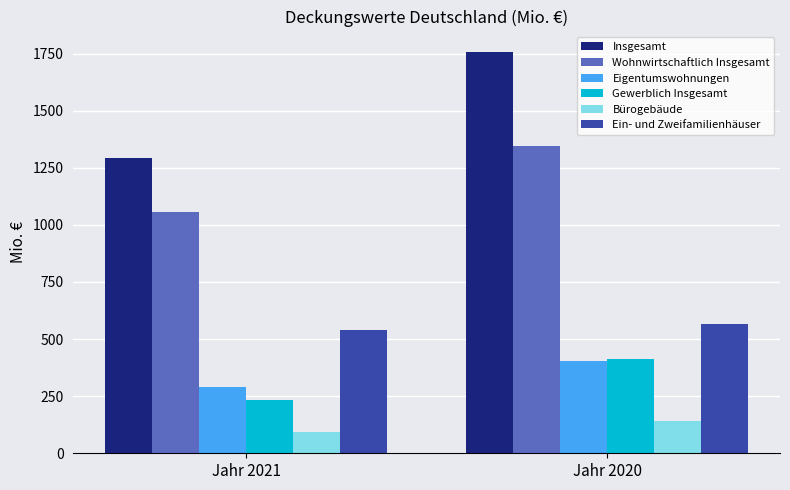

Rank the categories by Gewerblich Insgesamt value from highest to lowest.

Jahr 2020, Jahr 2021